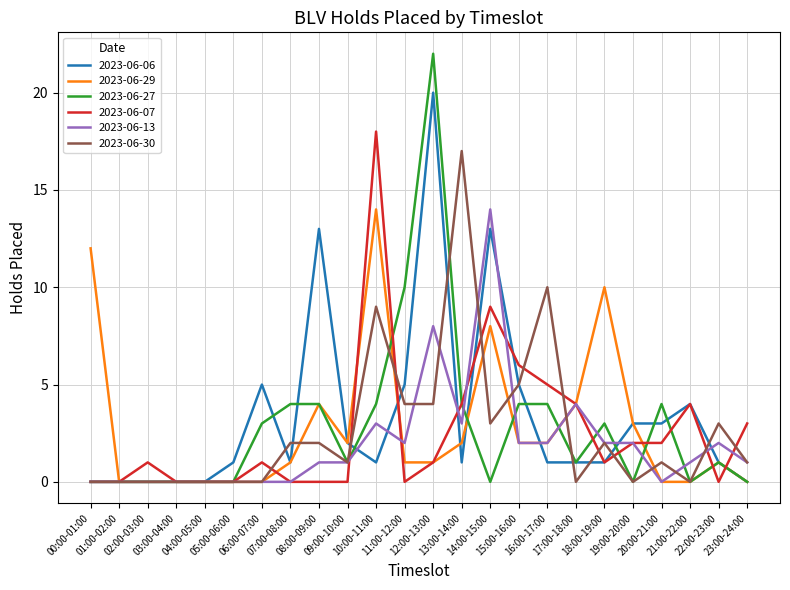

What is the difference between the maximum and second lowest values in the 2023-06-07 series?

18